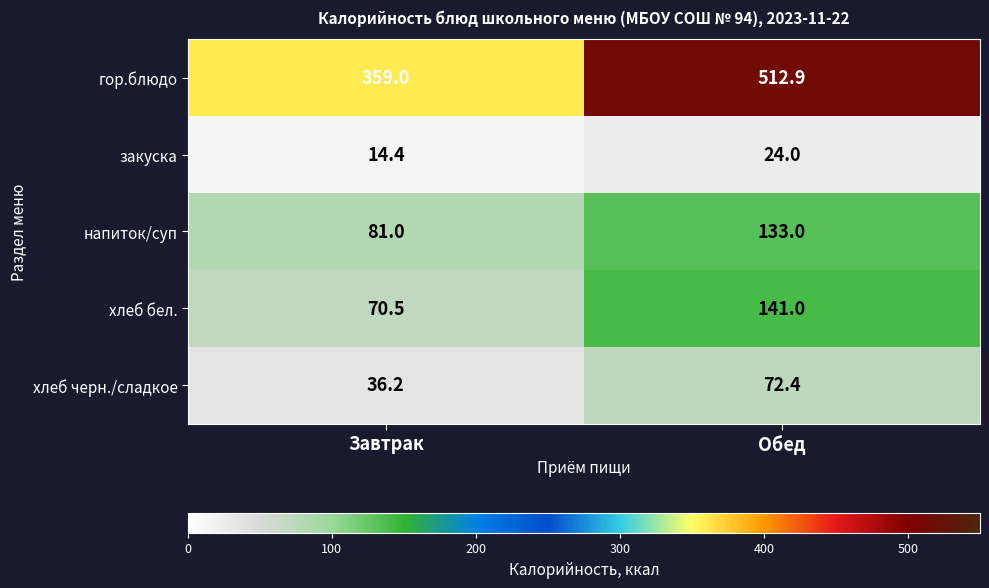

Is it true that хлеб бел. equals 42.0 at Обед?

False